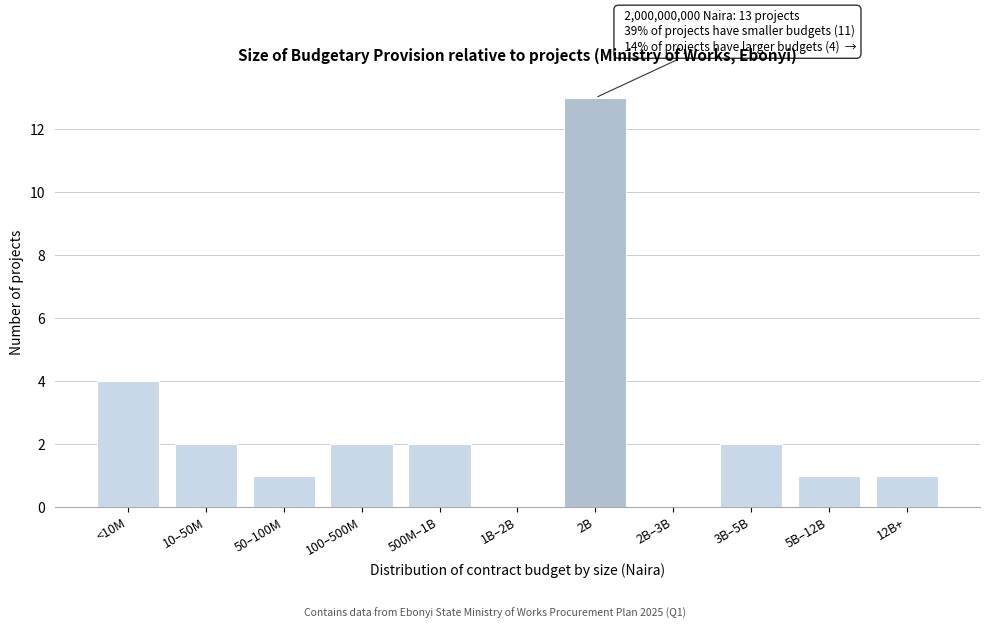

Reading left to right, list all the values displayed in this chart.

<10M=4	10–50M=2	50–100M=1	100–500M=2	500M–1B=2	1B–2B=0	2B=13	2B–3B=0	3B–5B=2	5B–12B=1	12B+=1